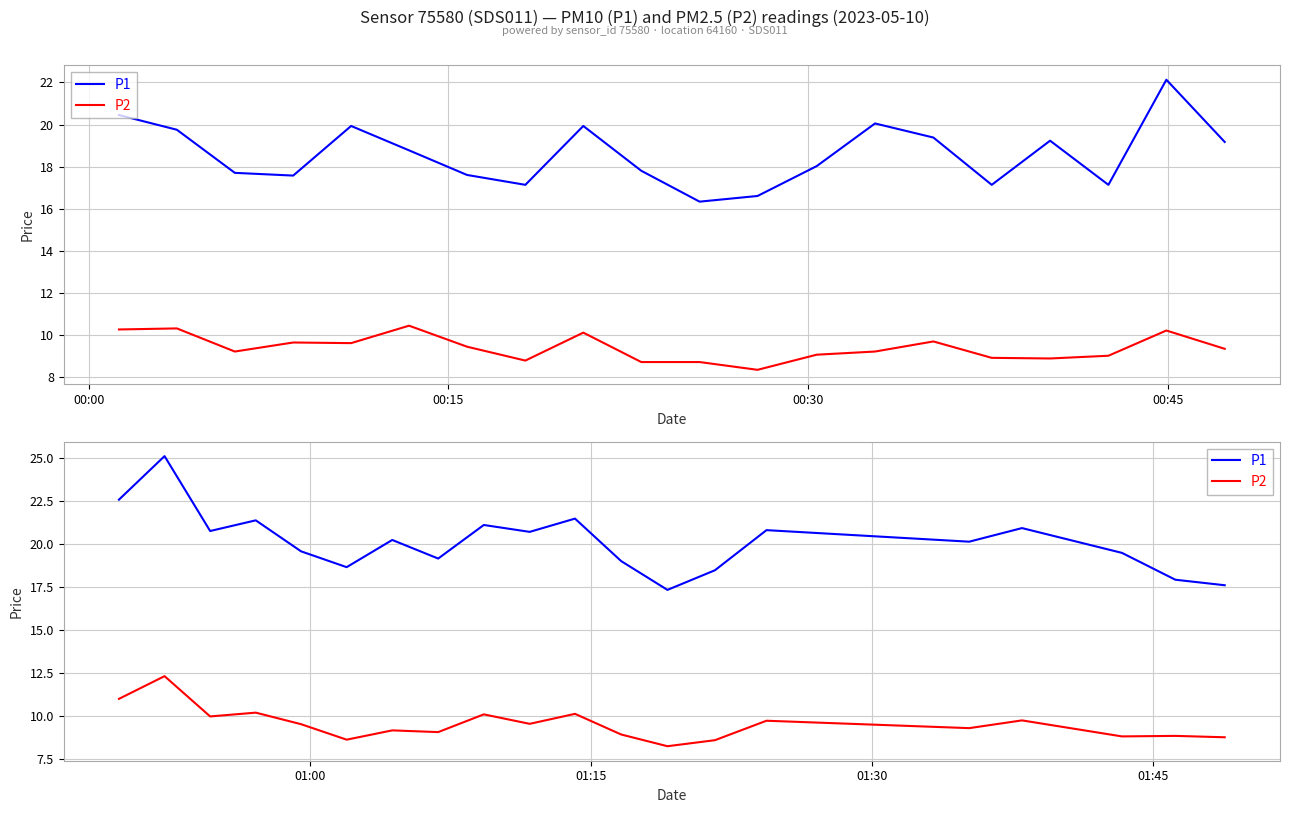

True or false: P2 and P1 intersect in this chart.

False